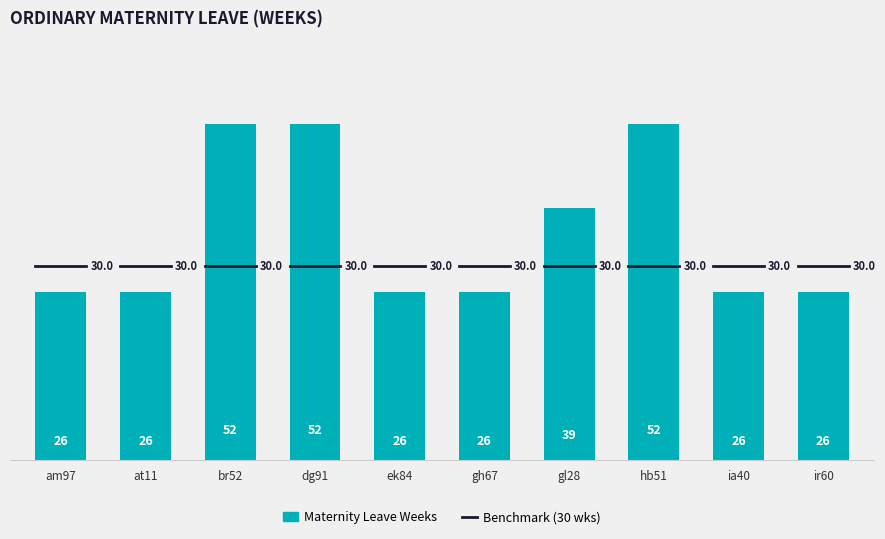

What is the label of the 9th bar from the right?

at11